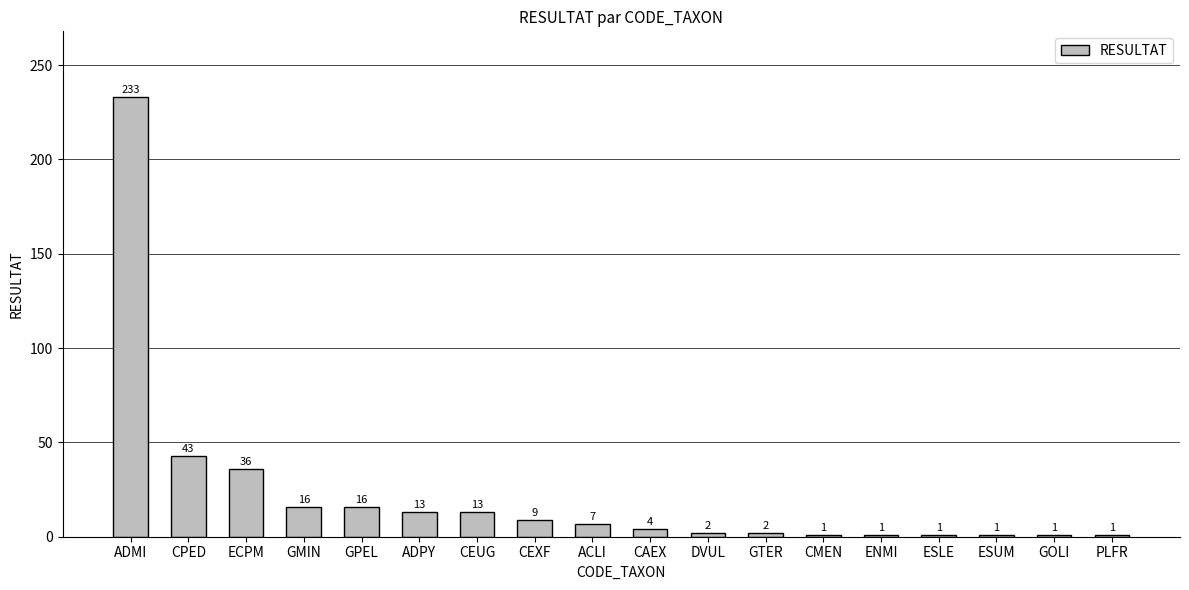

What is the label of the 6th bar from the right?

CMEN